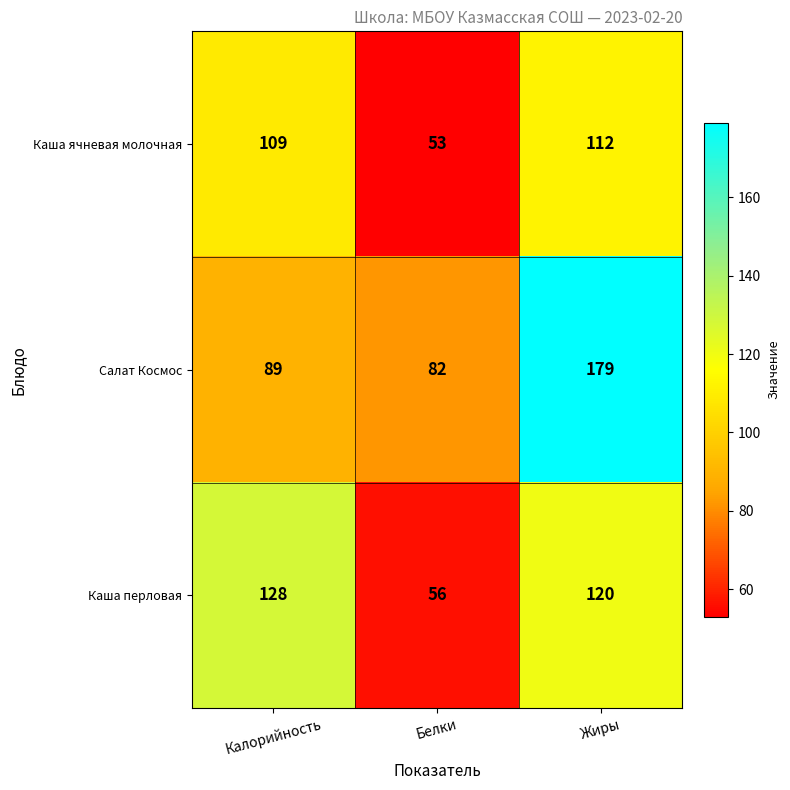

What is the average value of the Каша ячневая молочная series?

91